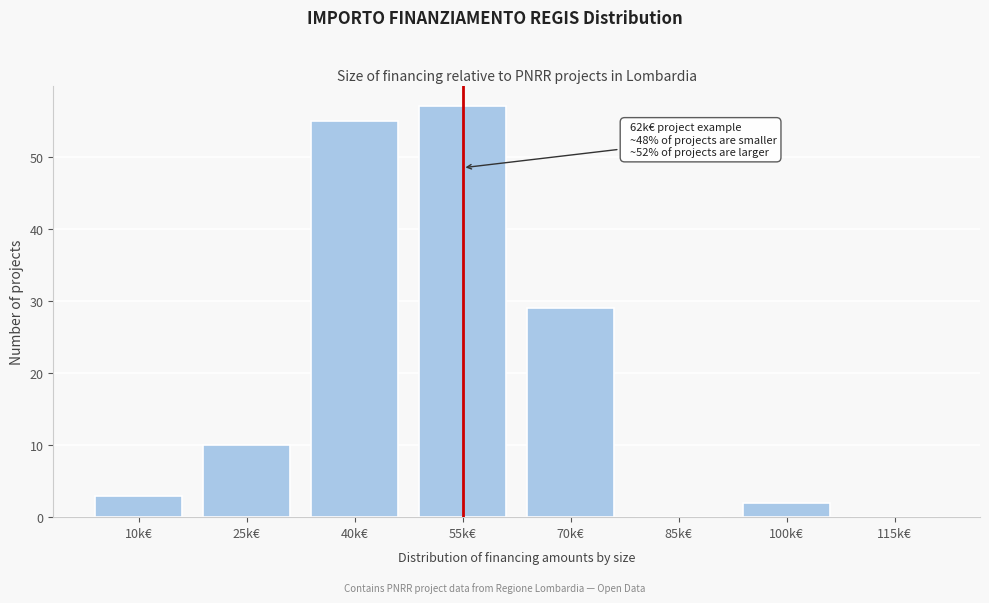

Reading left to right, extract all data points from this chart.

10k€=3	25k€=10	40k€=55	55k€=57	70k€=29	85k€=0	100k€=2	115k€=0